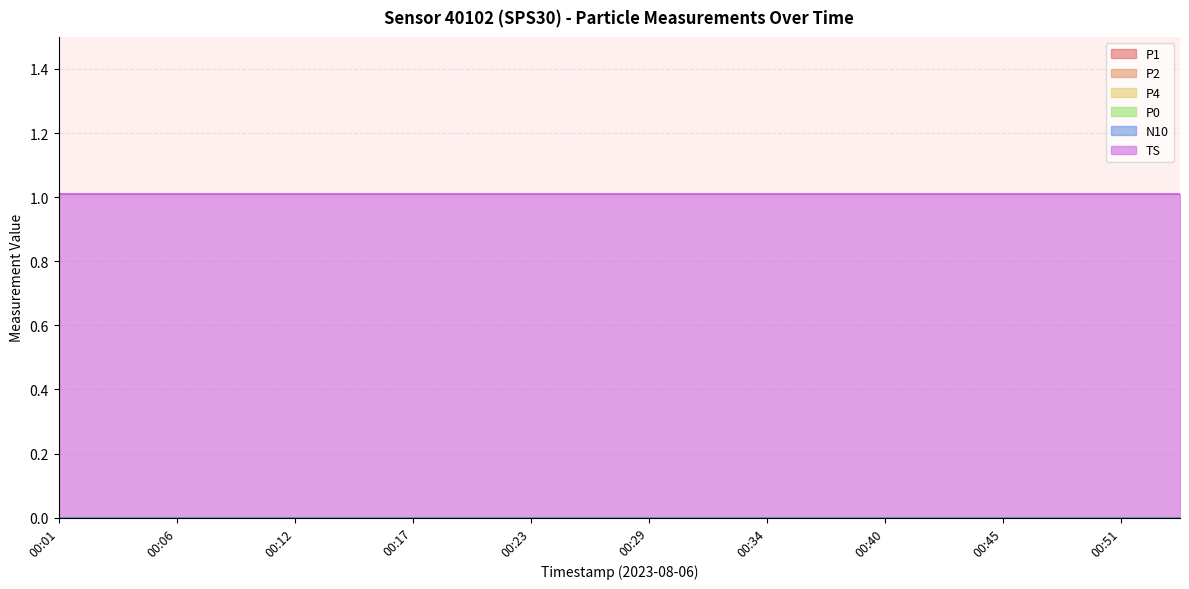

Does the chart have visible grid lines?

Yes